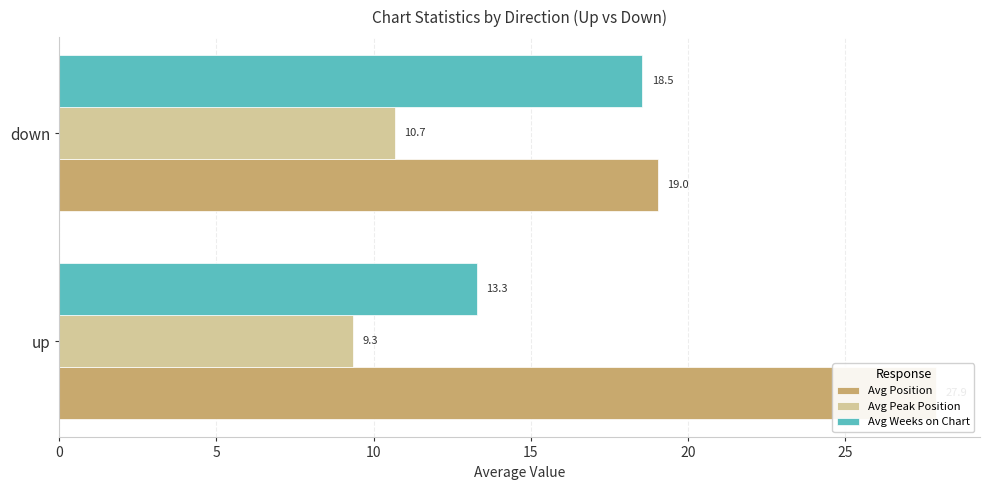

What is the lowest value of the Avg Peak Position series?

9.3